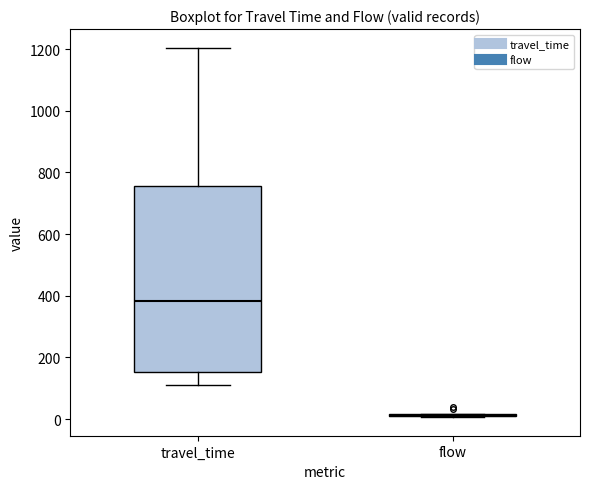

Comparing the boxes themselves (not the whiskers), which one is the tallest?

travel_time